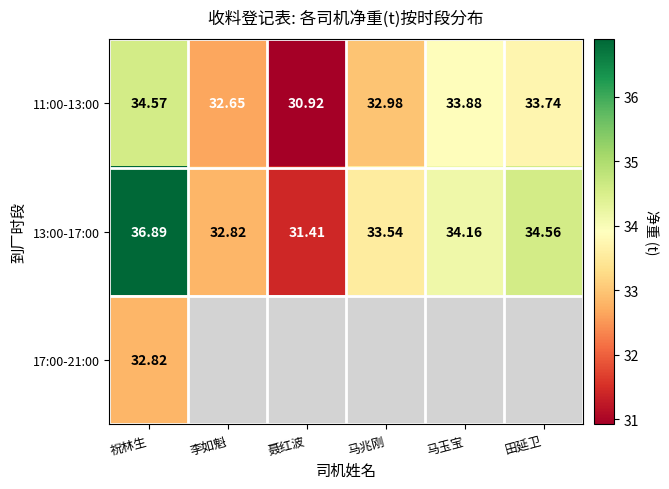

How many values in the 11:00-13:00 series exceed 33?

3